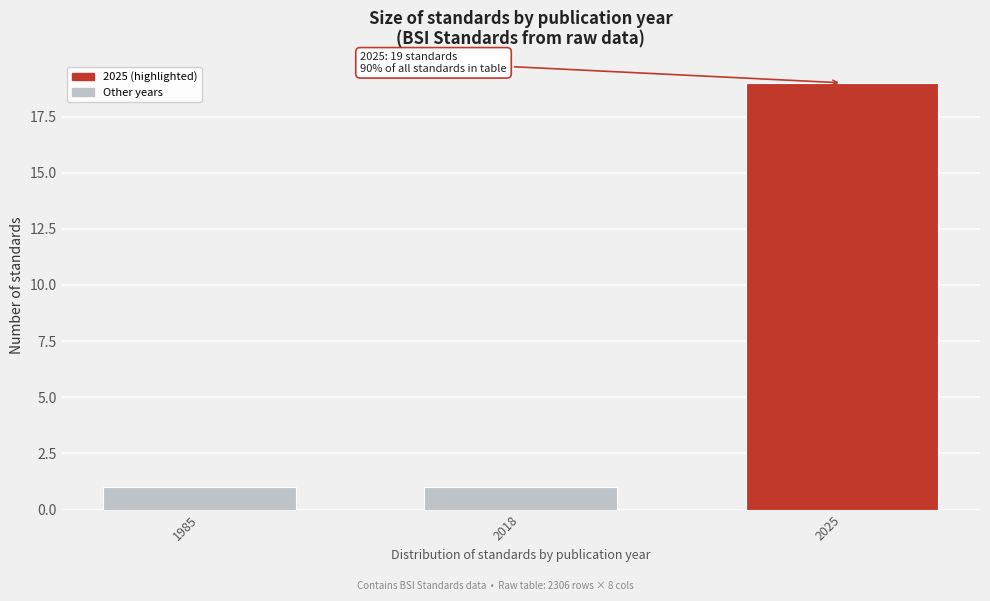

Reading right to left, extract all data points from this chart.

19	1	1